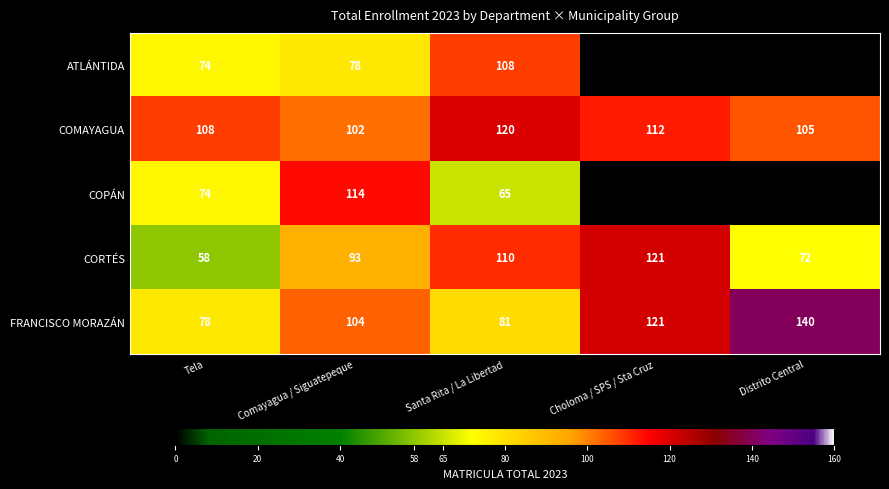

Rank the series at Comayagua / Siguatepeque from lowest to highest value.

ATLÁNTIDA, CORTÉS, COMAYAGUA, FRANCISCO MORAZÁN, COPÁN